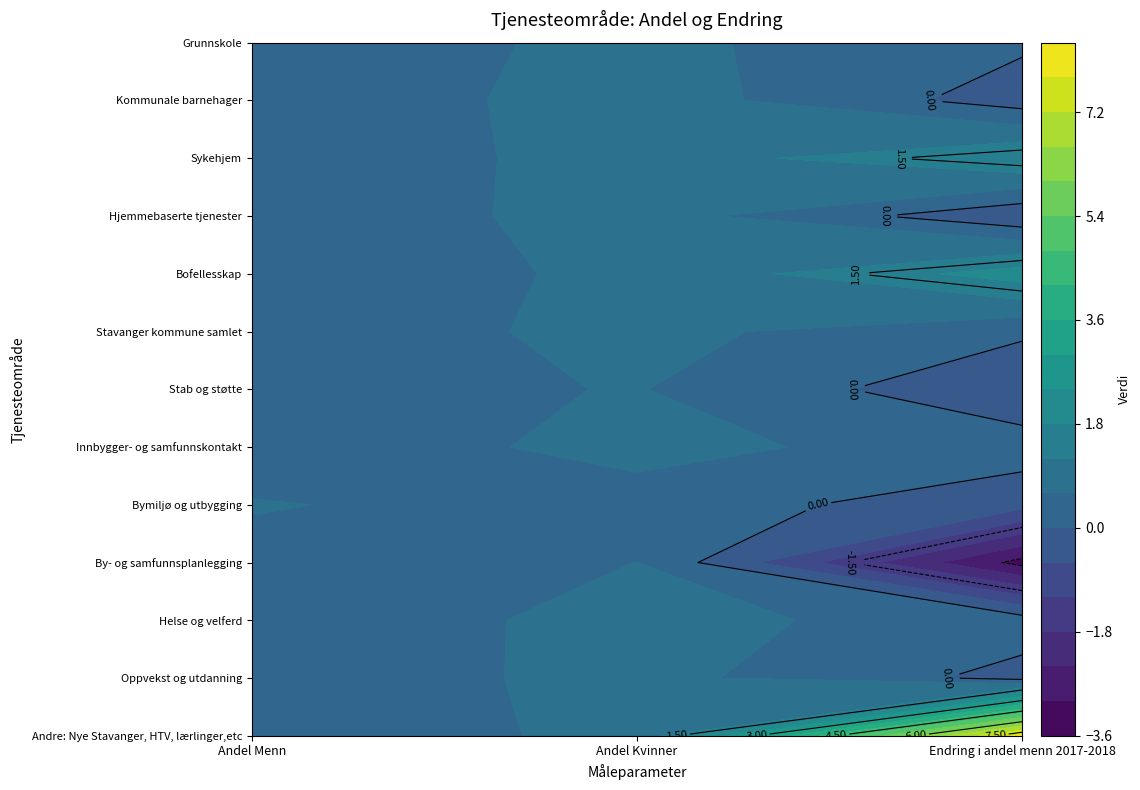

What is the highest value of the Bymiljø og utbygging series?

0.6